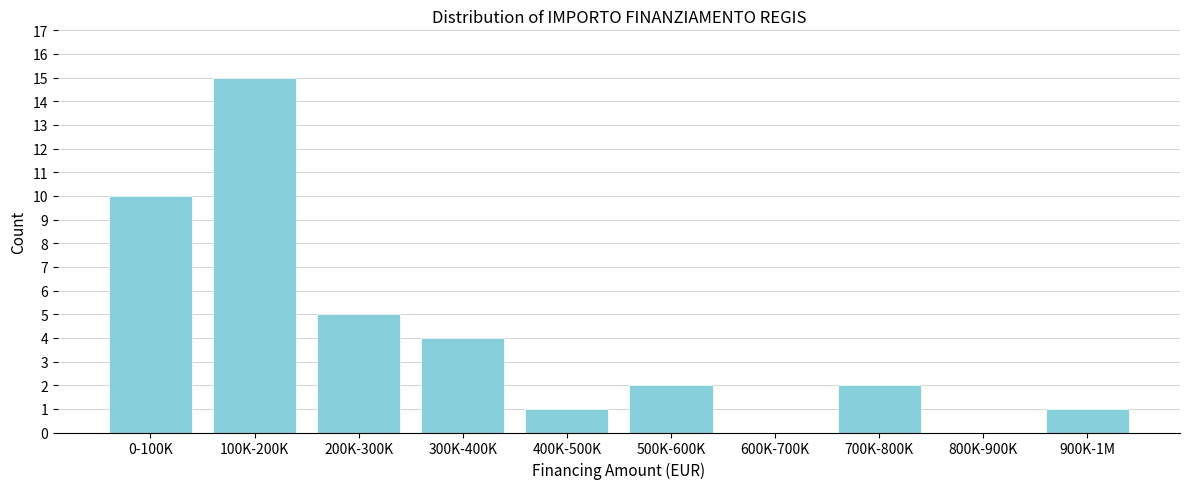

Reading left to right, list all the values displayed in this chart.

0-100K=10	100K-200K=15	200K-300K=5	300K-400K=4	400K-500K=1	500K-600K=2	600K-700K=0	700K-800K=2	800K-900K=0	900K-1M=1